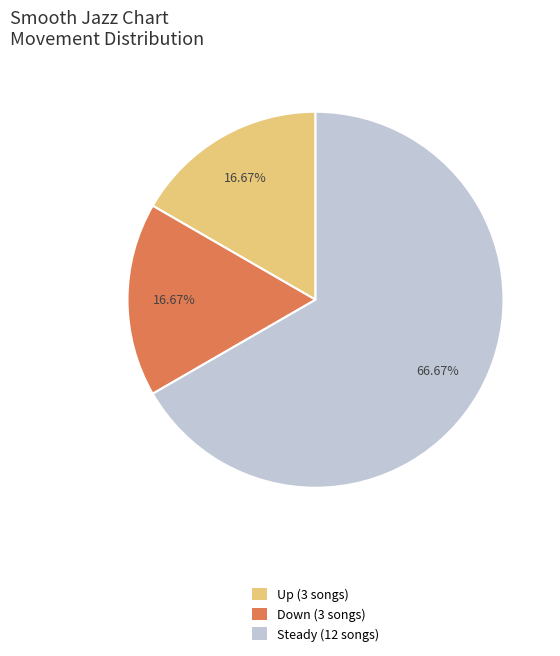

Is the sum of Up (3 songs) and Steady (12 songs) greater than half?

Yes